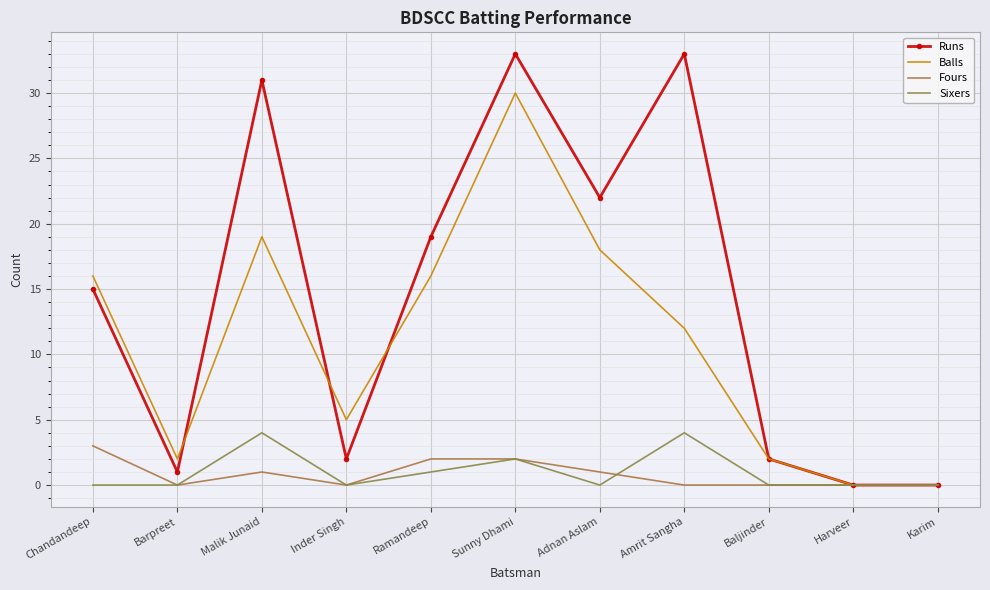

What is the difference between the highest and lowest values at Malik Junaid?

30